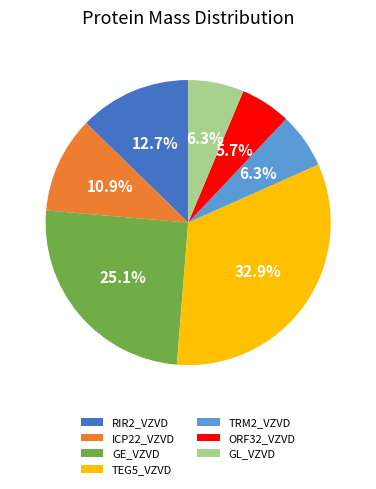

How much of the chart is everything except TRM2_VZVD?

93.7%